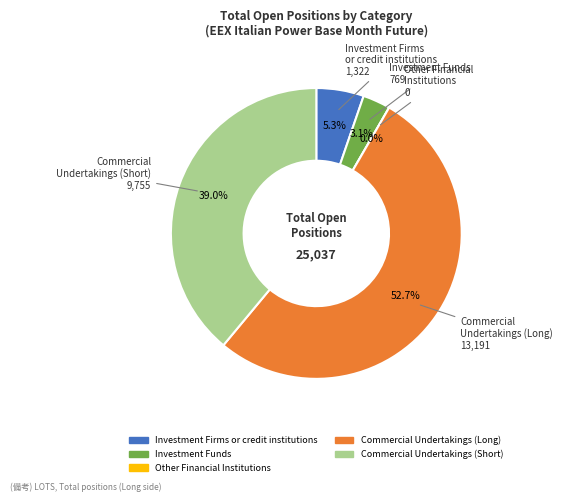

Is Investment Firms
or credit institutions the majority of the pie?

No